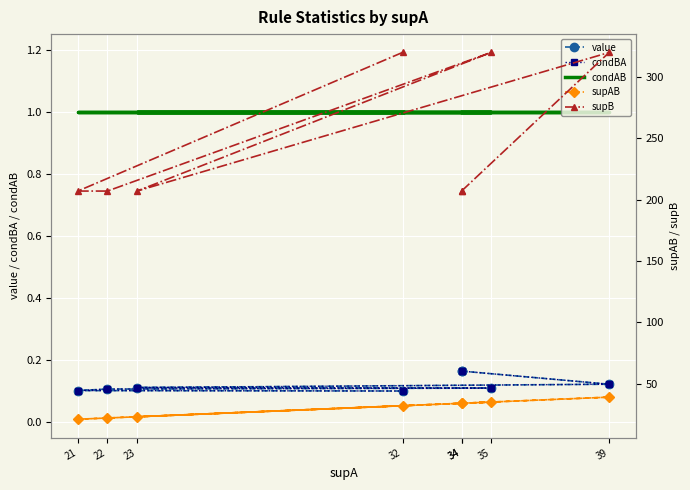

How many interior local valleys does the supB series have?

1